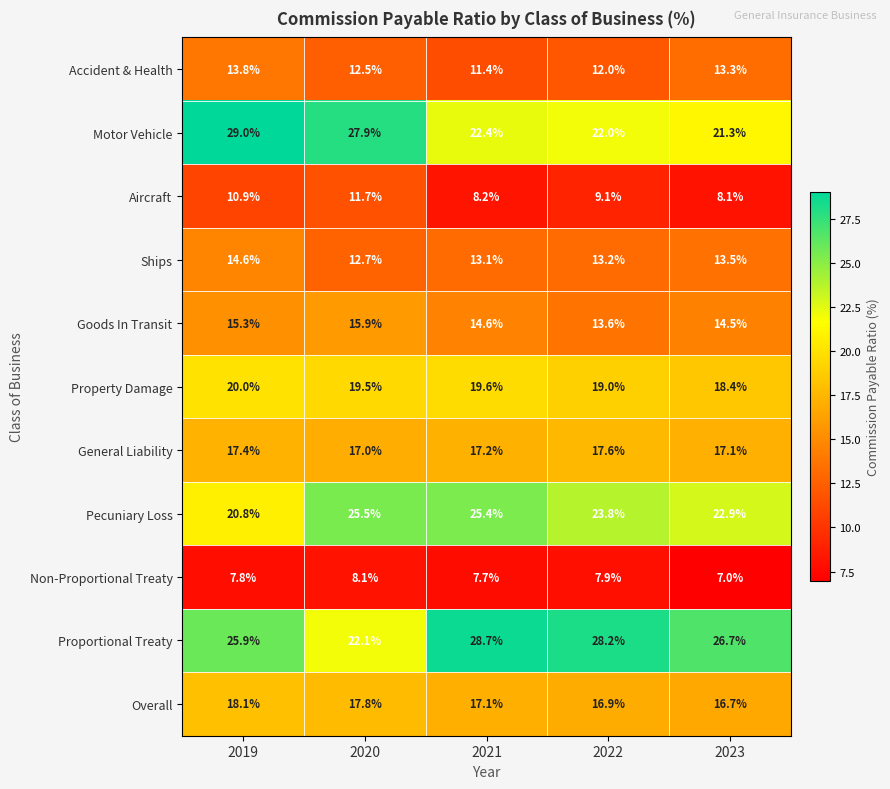

What is the difference between the second highest and second lowest values in the Goods In Transit series?

0.8